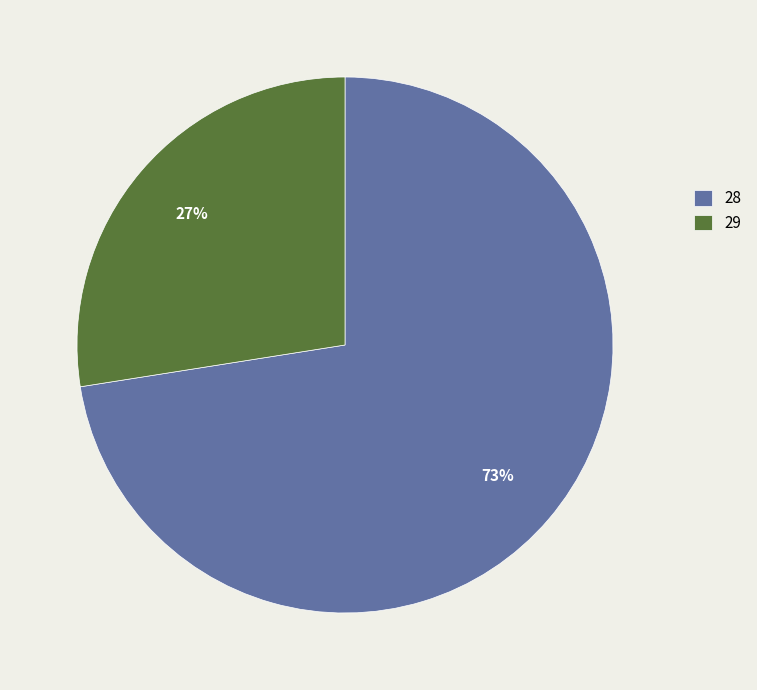

What is the smallest slice in the pie chart?

29